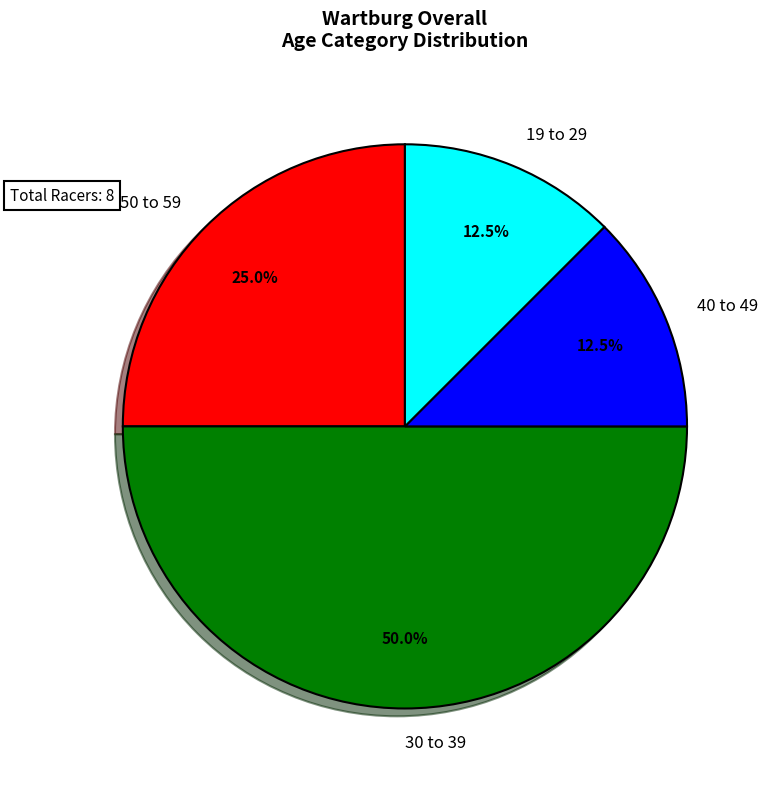

Does 40 to 49 represent more than half of the total?

No